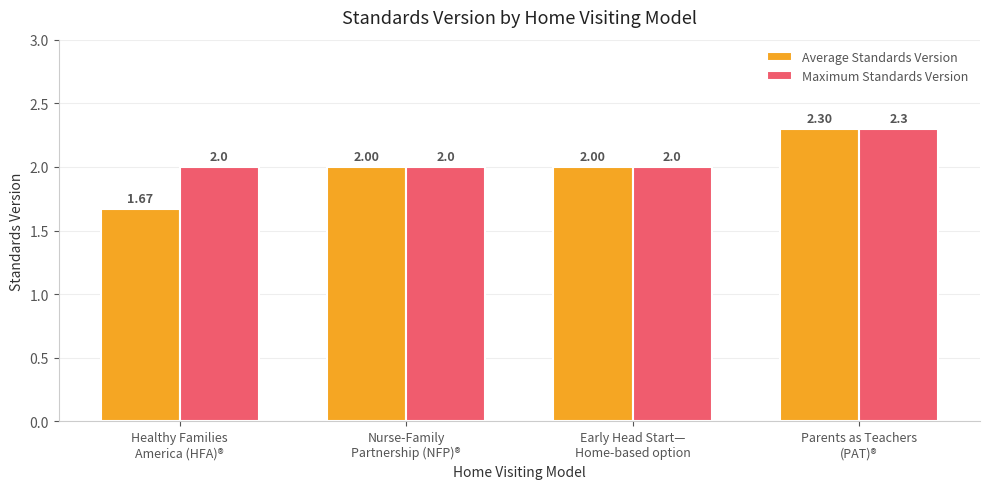

Is it true that Maximum Standards Version equals 2.0 at Early Head Start—
Home-based option?

True